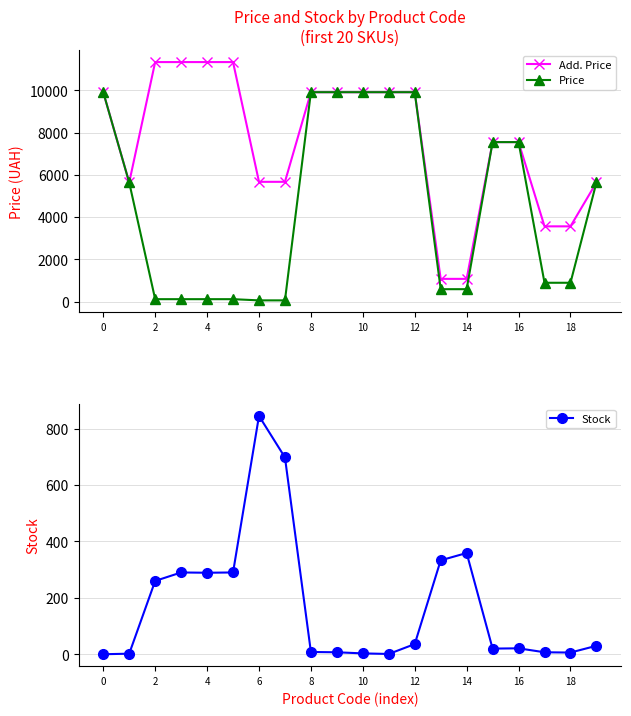

The value of Add. Price at 18 is 1369.7. True or false?

False